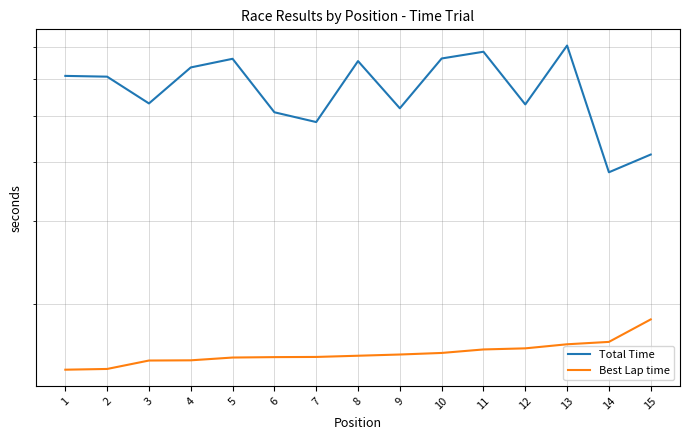

True or false: Best Lap time has more than 0 interior local peaks.

False